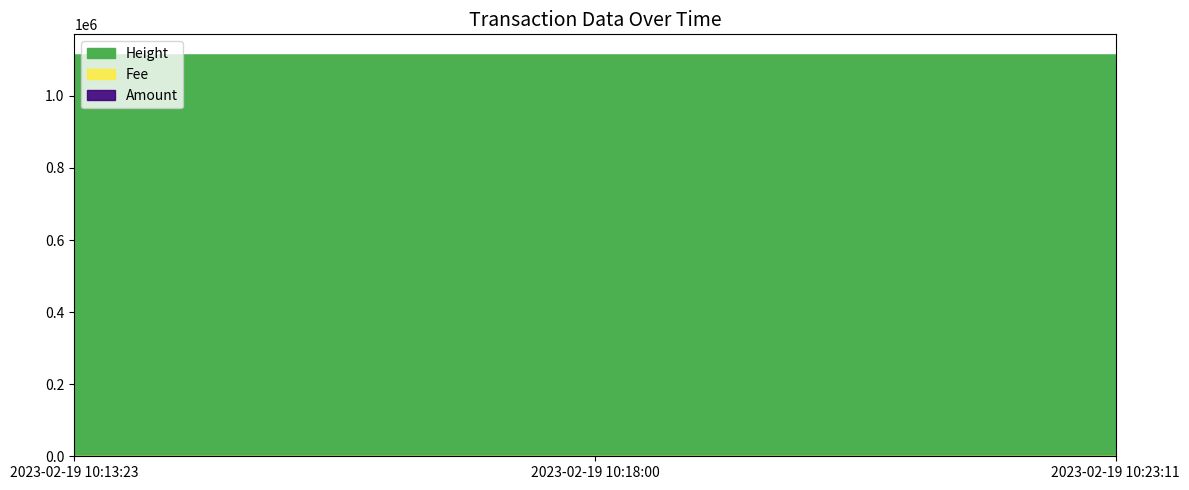

How many values in Amount are above zero?

1